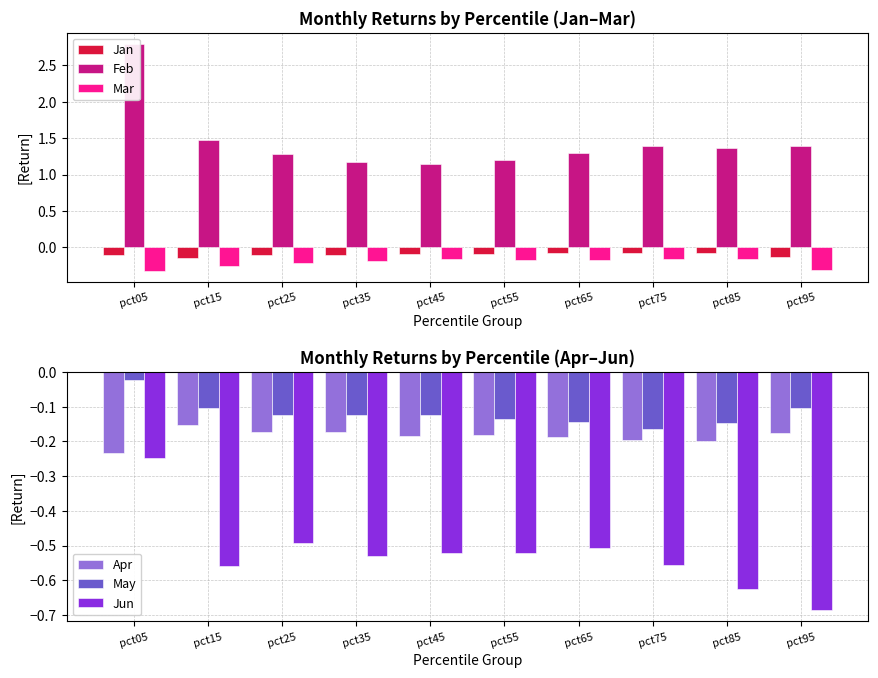

At which label is Jan closest to 0?

pct85